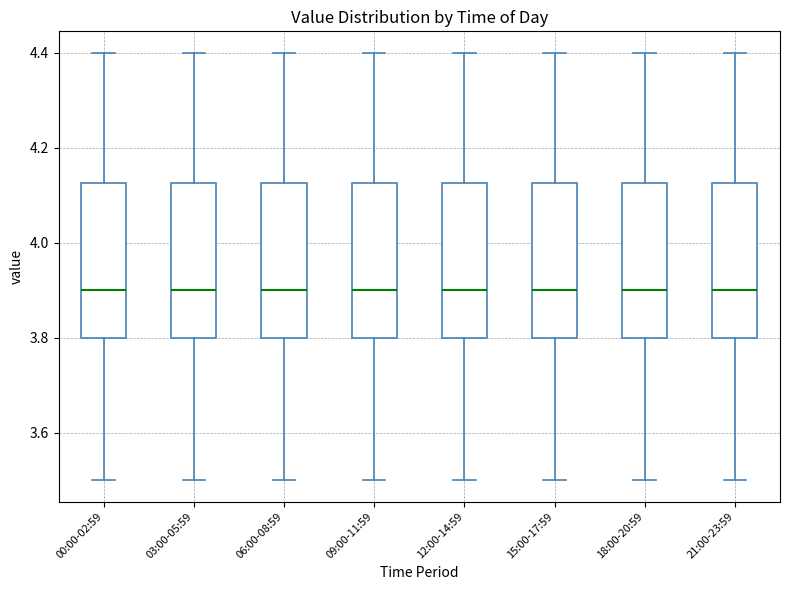

Where does the median line of the box for 03:00-05:59 sit on the y-axis? The values are not printed on the chart, so give them approximately, as read against the axis.

3.90